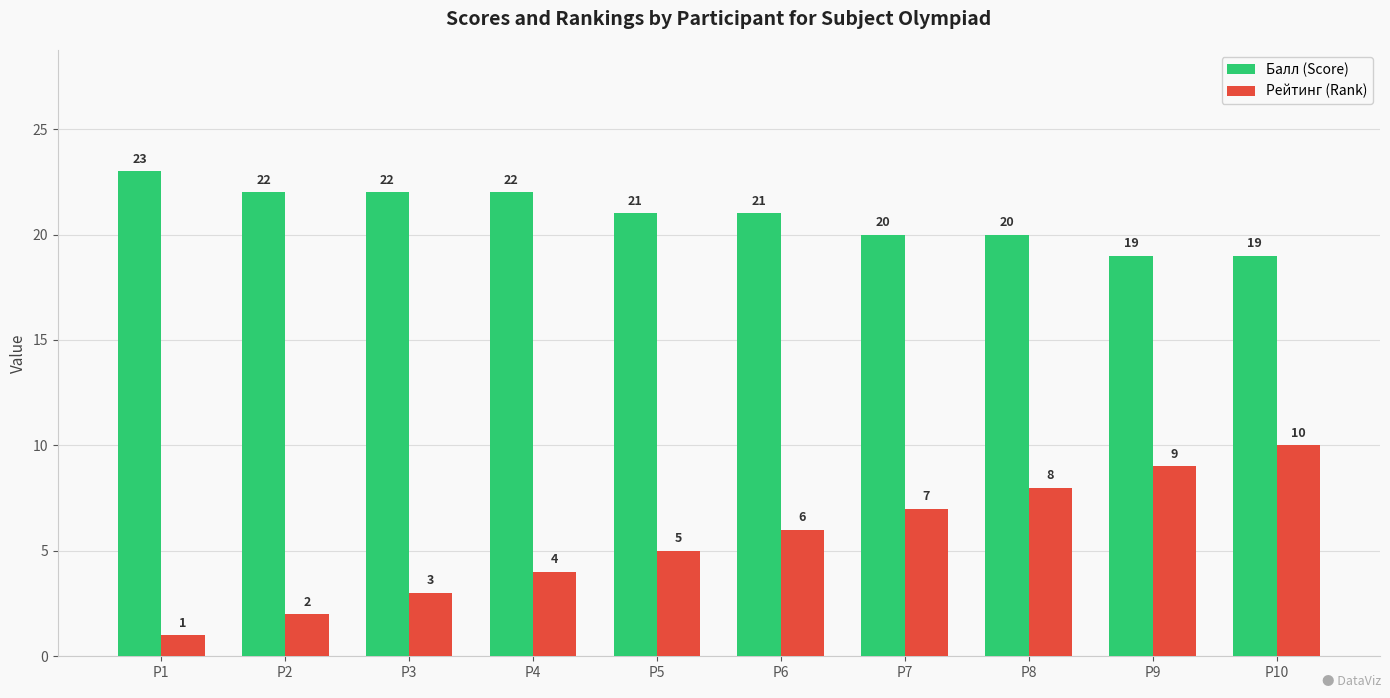

Reading right to left, extract all data points from this chart.

Балл (Score): P10=19	P9=19	P8=20	P7=20	P6=21	P5=21	P4=22	P3=22	P2=22	P1=23
Рейтинг (Rank): P10=10	P9=9	P8=8	P7=7	P6=6	P5=5	P4=4	P3=3	P2=2	P1=1